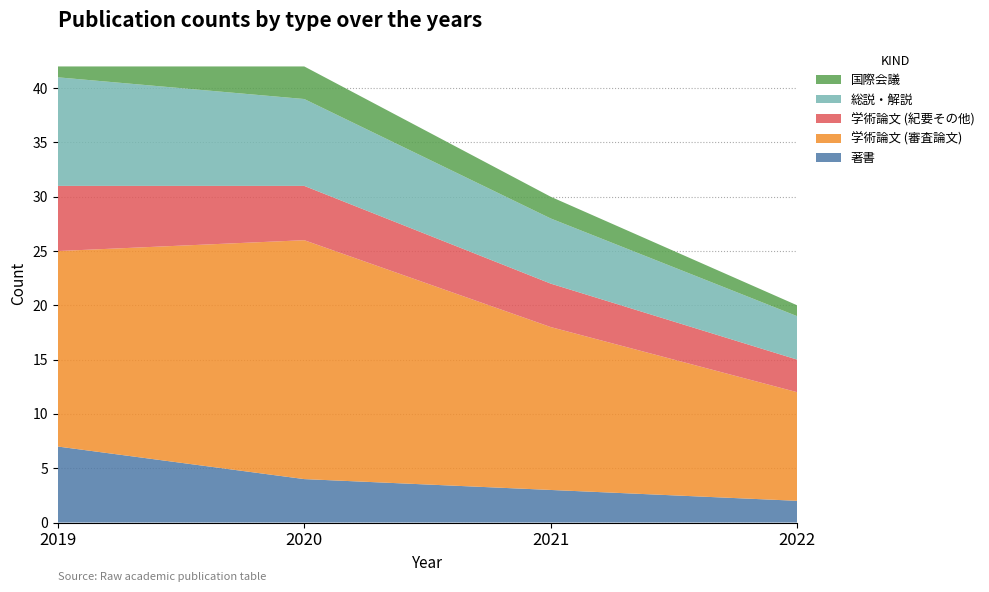

What is the difference between the 著書 values at 2019 and 2021?

4